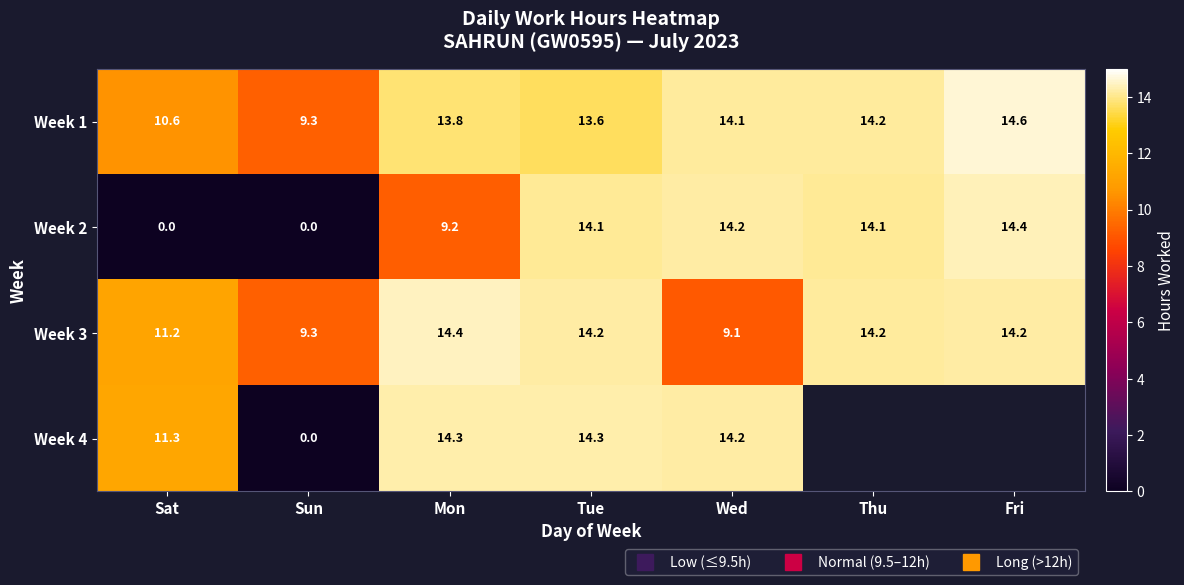

At which category is the sum across all series the highest?

Tue